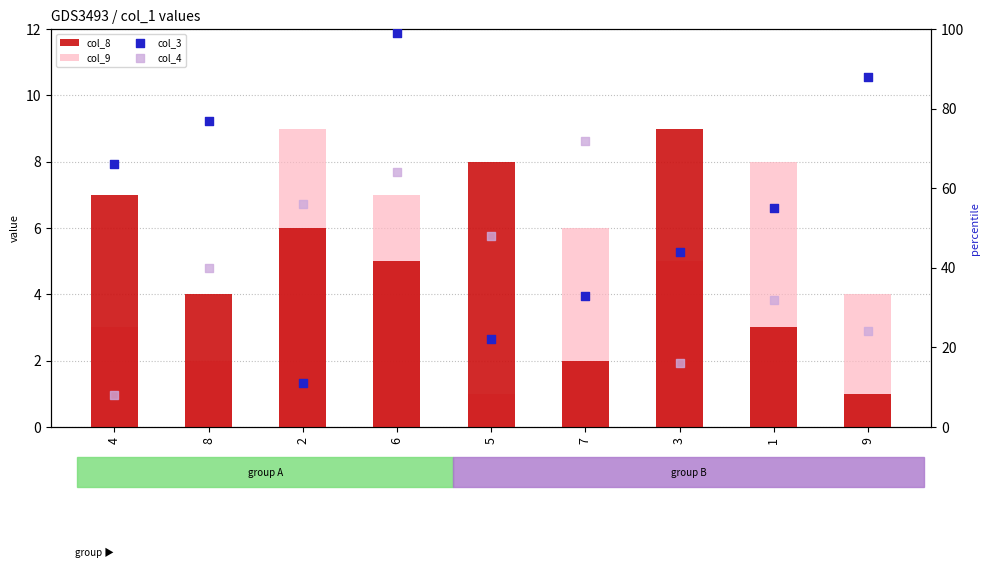

At which category is the sum across all series the highest?

6